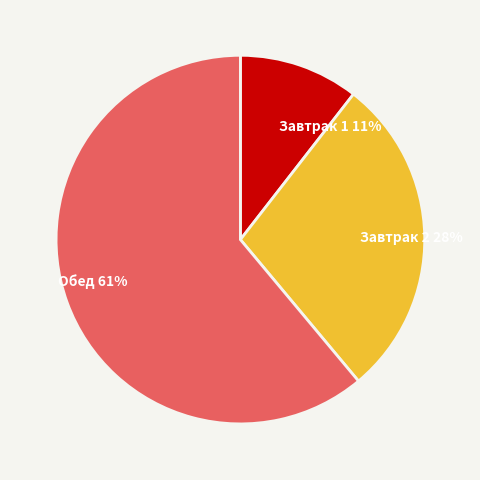

What is the smallest slice in the pie chart?

Завтрак 1